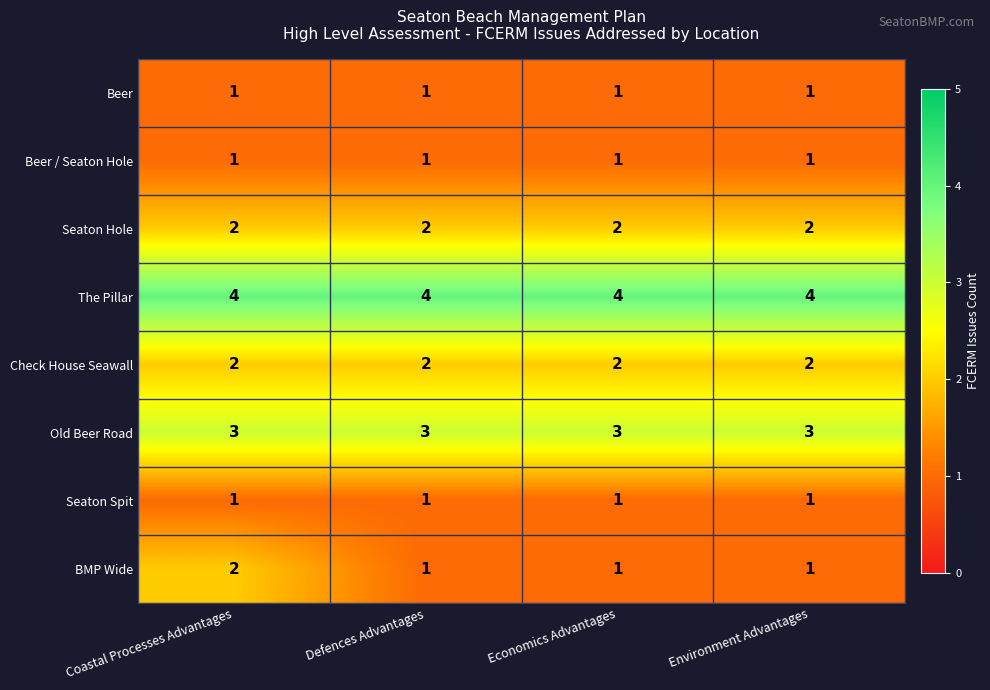

Which series has the largest total across all categories?

The Pillar